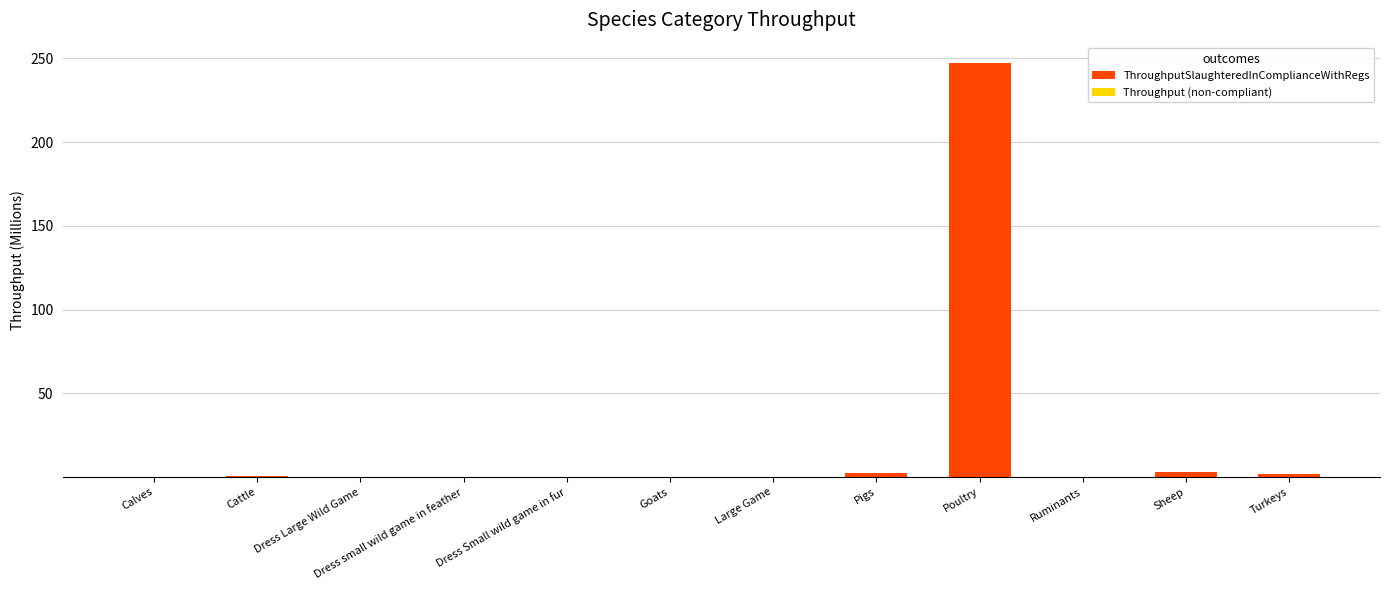

At which category is the sum across all series the highest?

Poultry